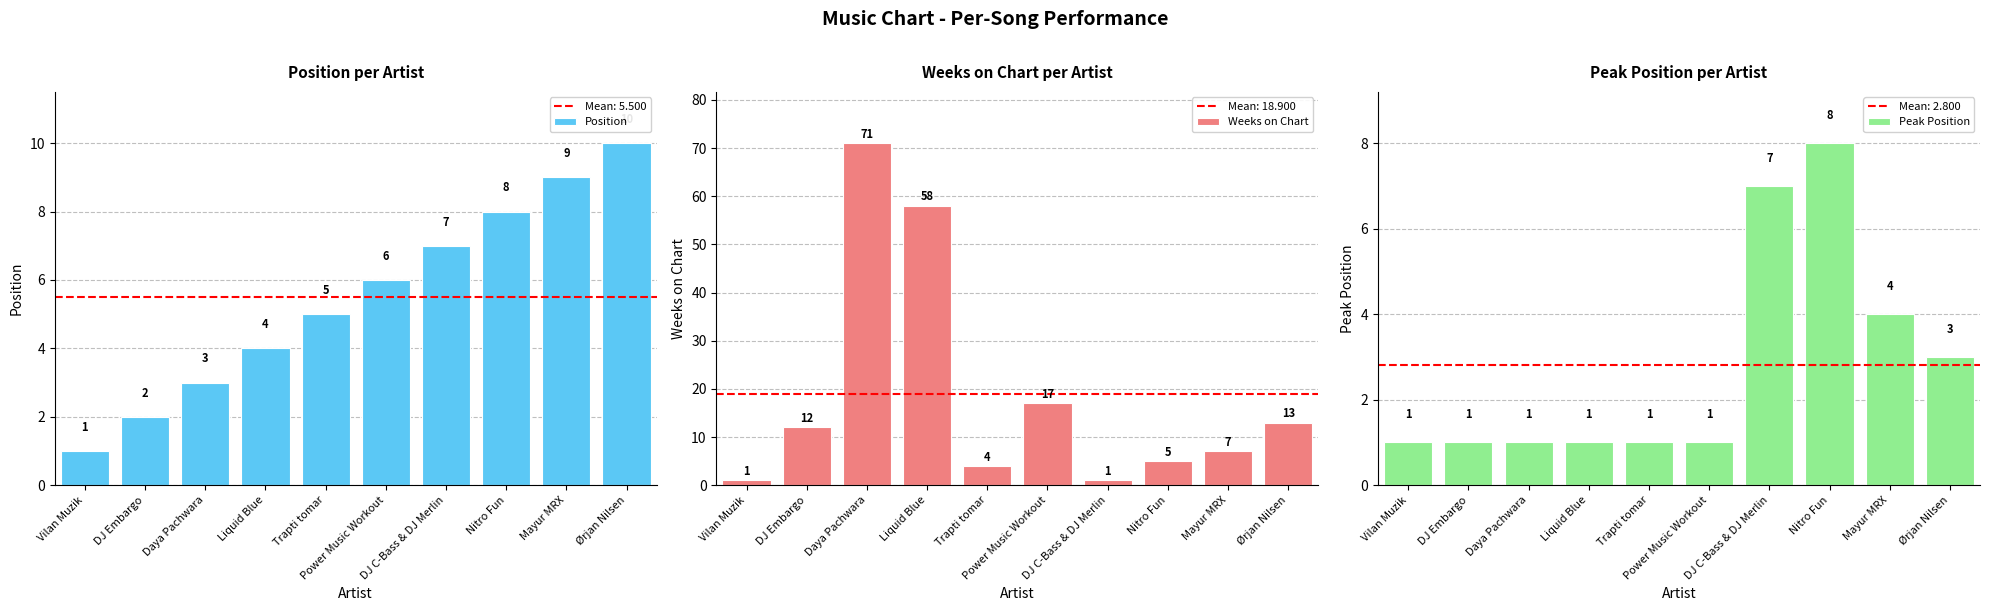

Between Ørjan Nilsen and DJ C-Bass & DJ Merlin, which is larger?

Ørjan Nilsen